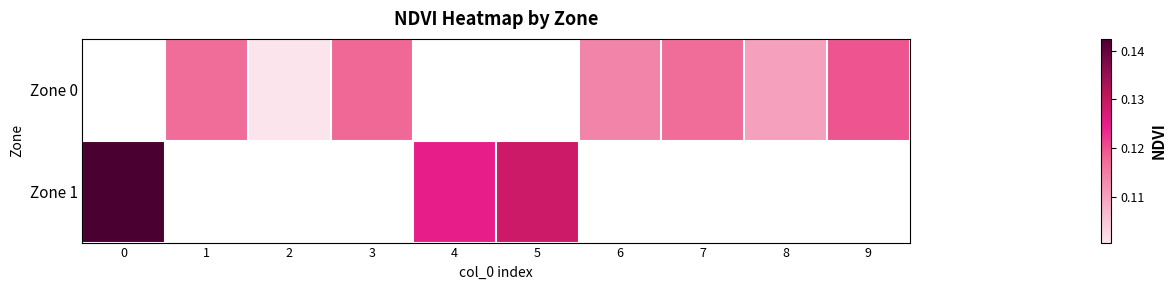

Rank the series by their average value, from lowest to highest.

Zone 0, Zone 1